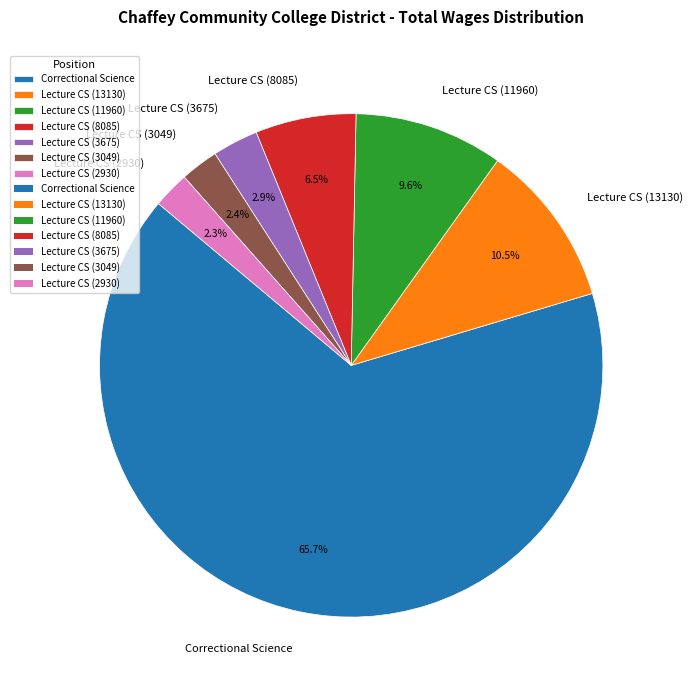

Which has a higher value, Lecture CS (3049) or Lecture CS (13130)?

Lecture CS (13130)